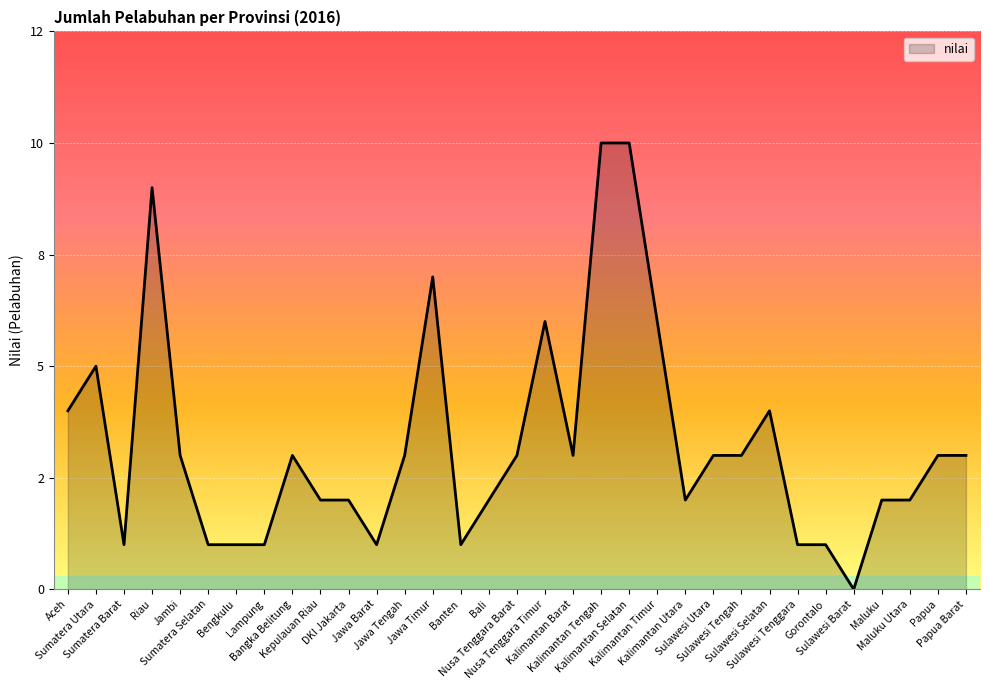

Is this an area chart (filled region under the line)?

Yes